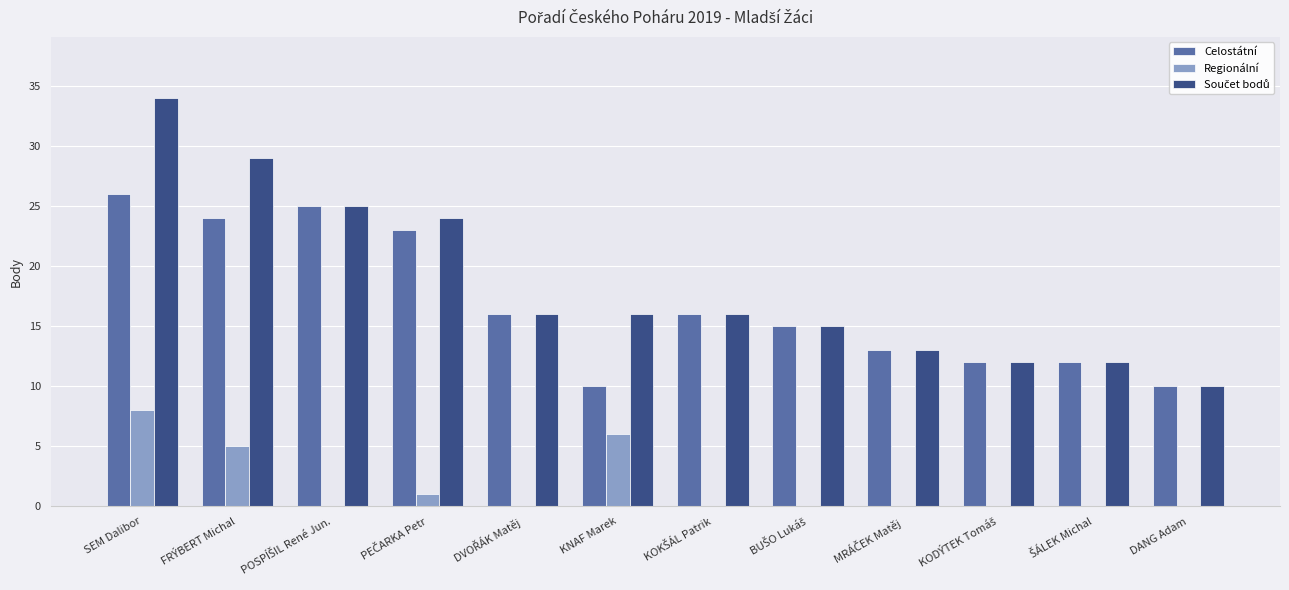

What is the total value across all series at DANG Adam?

20